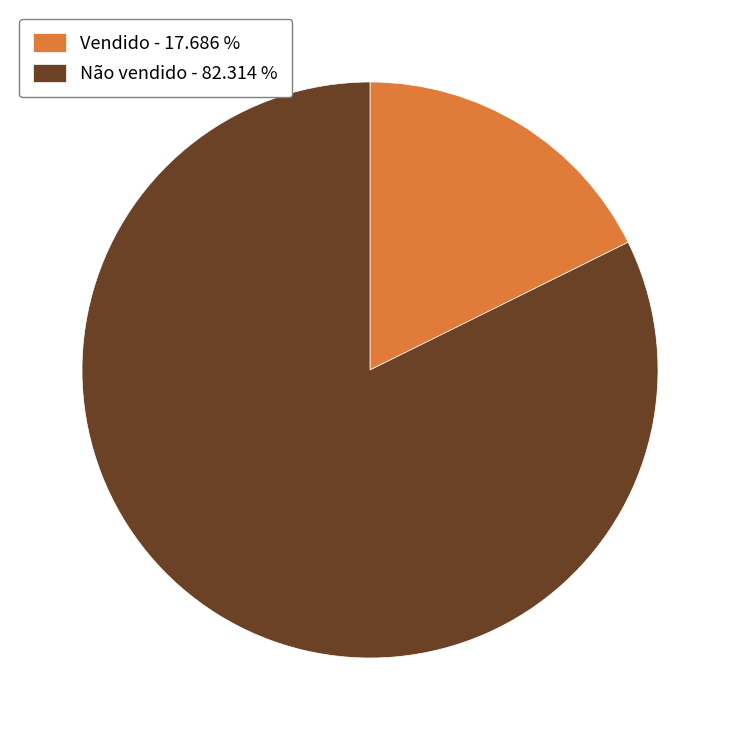

How many segments does this pie chart have?

2